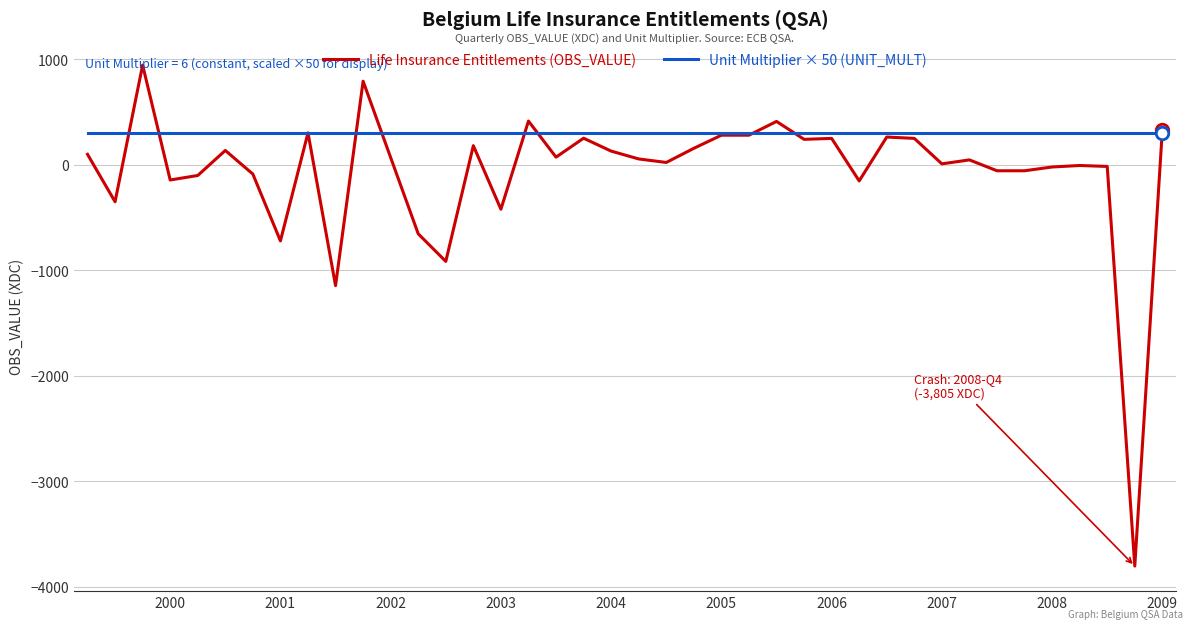

What is the maximum value for Unit Multiplier × 50 (UNIT_MULT)?

300.0